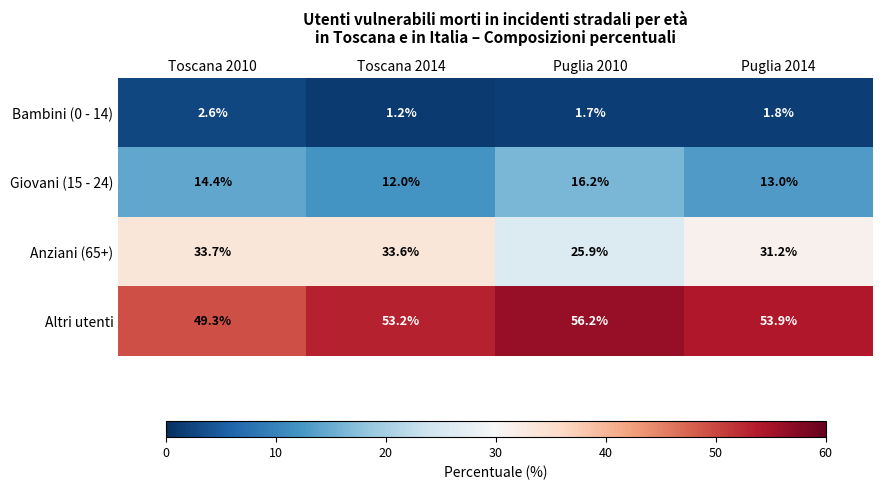

Which series changed the most between Puglia 2010 and Puglia 2014?

Anziani (65+)